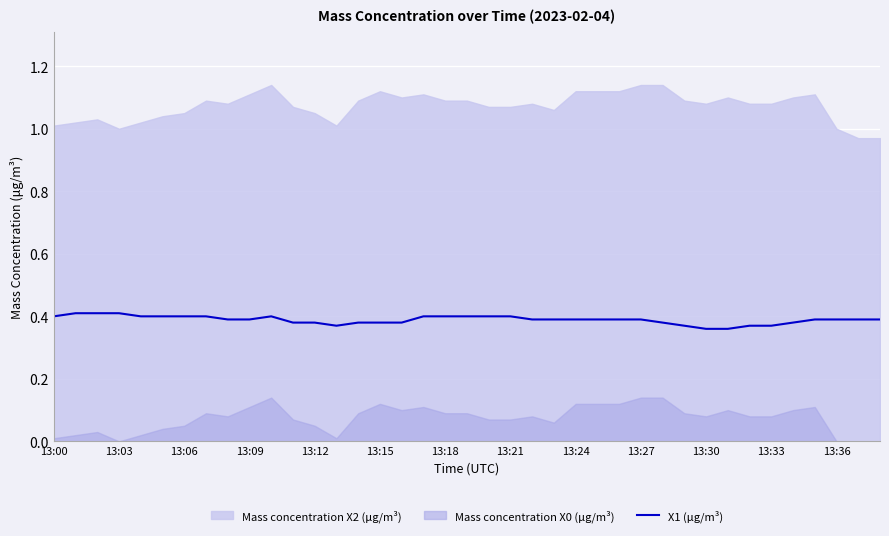

True or false: X1 (μg/m³) has a value of 0.7 at 13:03.

False